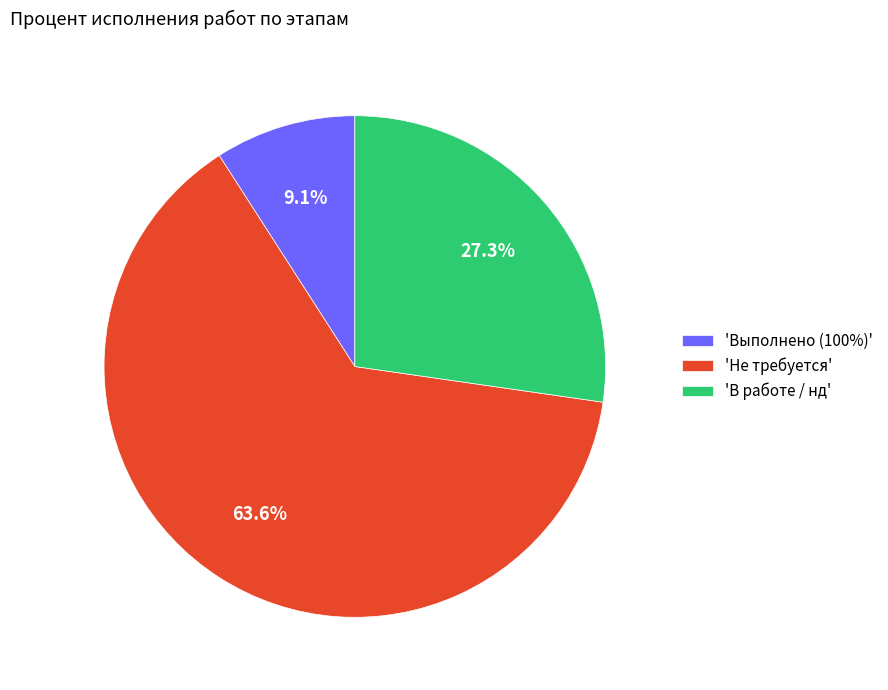

What percentage is NOT represented by 'В работе / нд'?

72.7%